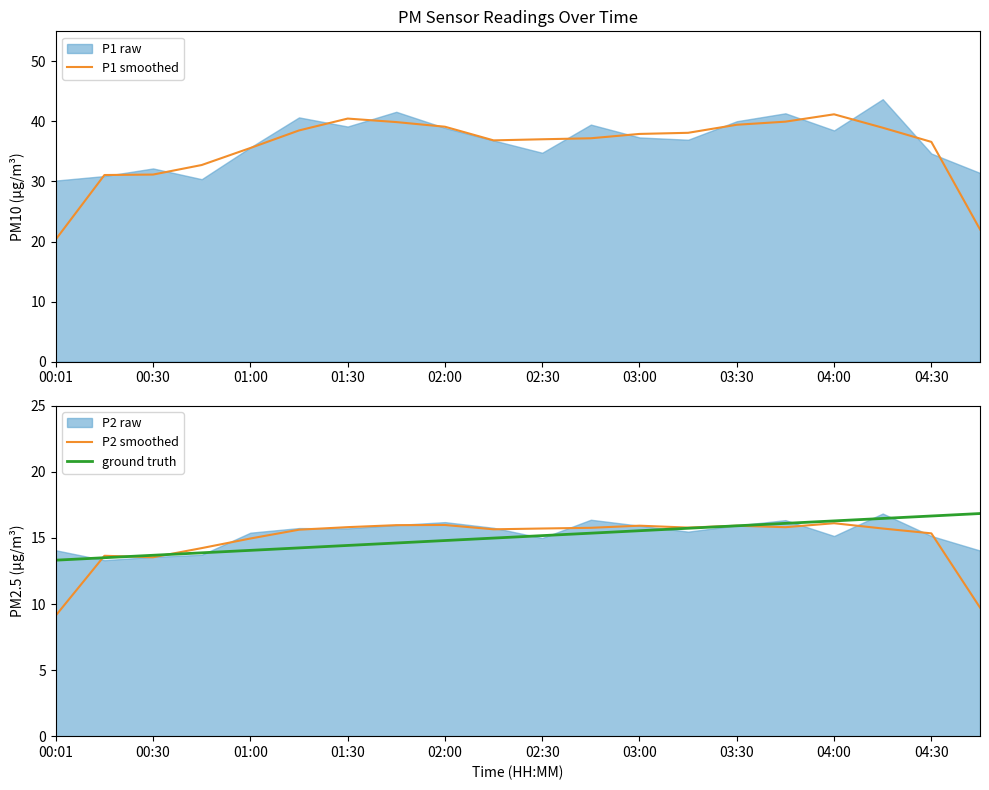

What is the minimum value for ground truth?

13.3